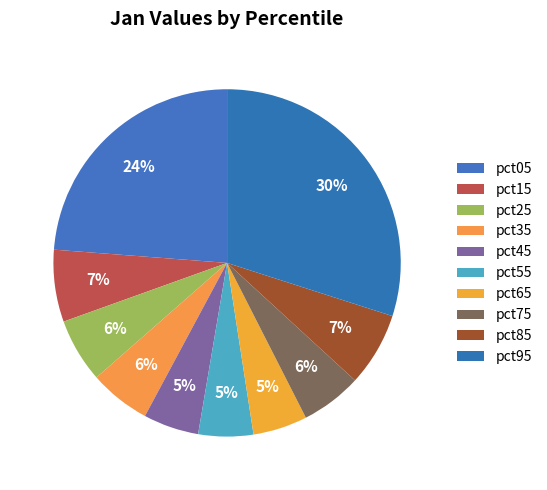

Count the number of slices in the pie.

10